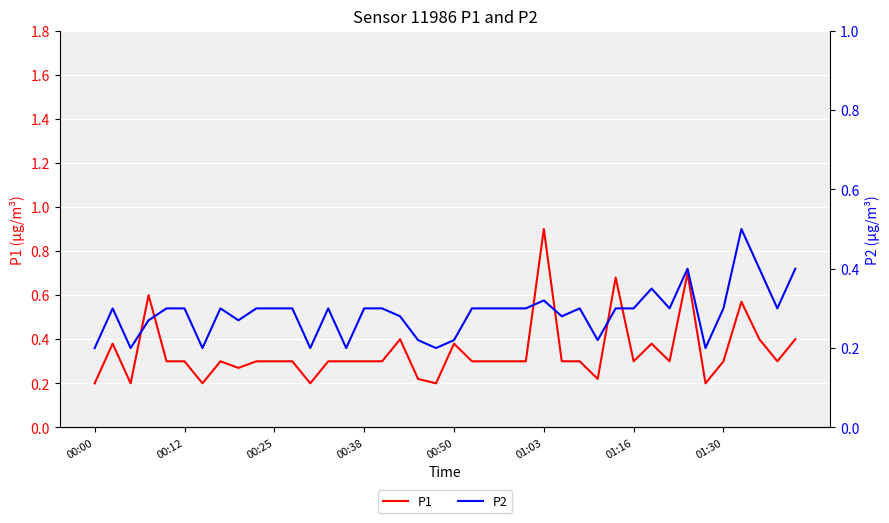

How many series are shown in this chart?

2